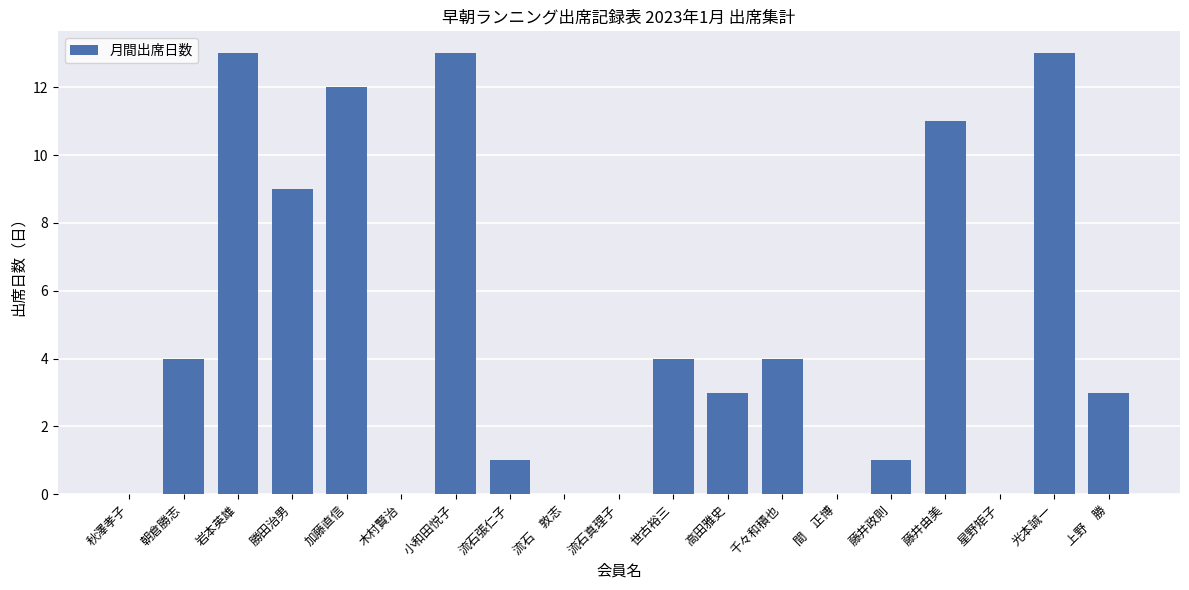

Read the value at 千々和積也.

4